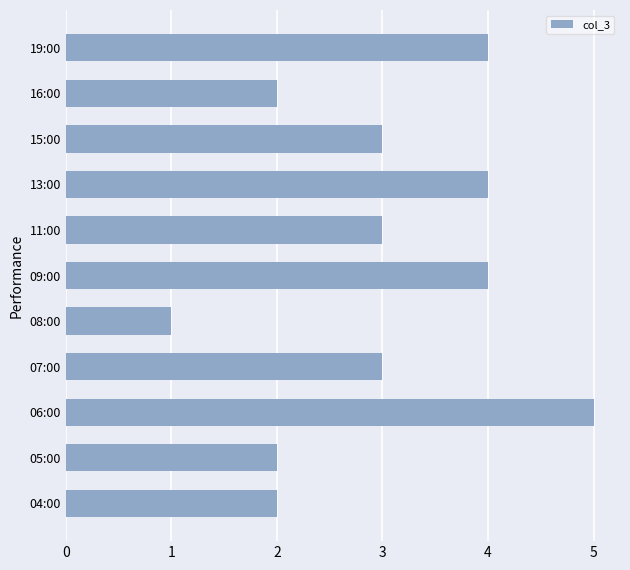

What is the change in value from 16:00 to 19:00?

+2